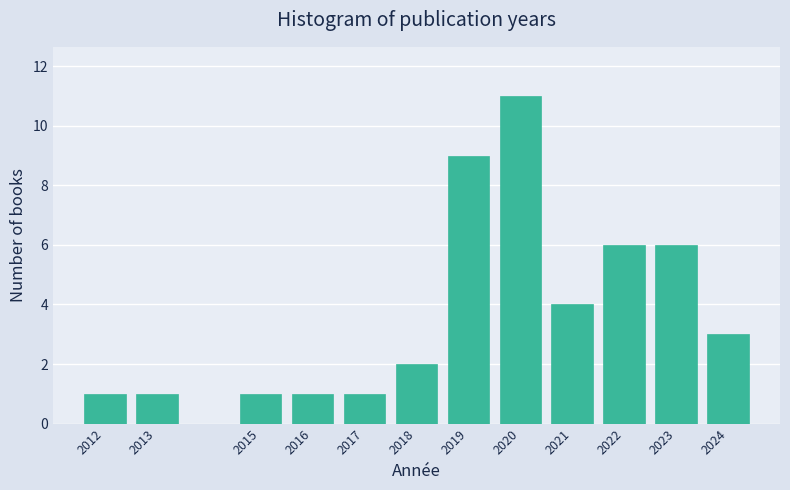

Reading left to right, list all the values displayed in this chart.

2012=1	2013=1	2015=1	2016=1	2017=1	2018=2	2019=9	2020=11	2021=4	2022=6	2023=6	2024=3